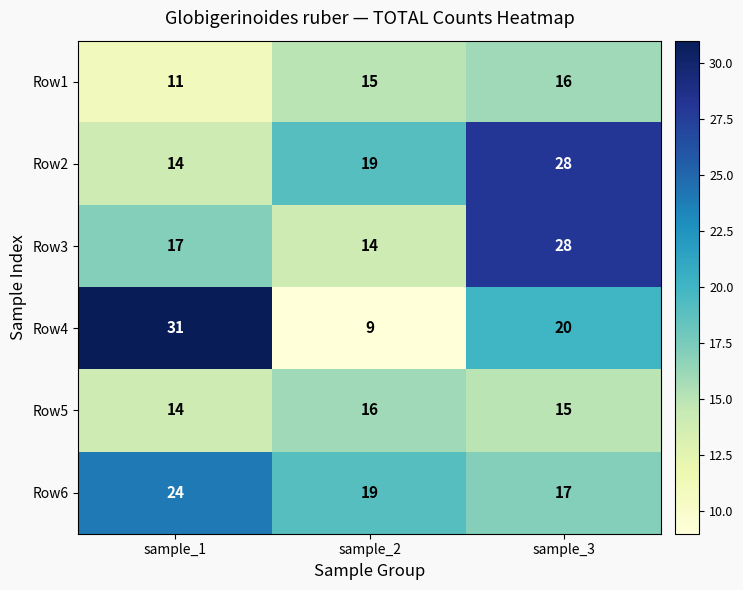

Reading left to right, what are all the values shown in this chart?

Row1: 11	15	16
Row2: 14	19	28
Row3: 17	14	28
Row4: 31	9	20
Row5: 14	16	15
Row6: 24	19	17